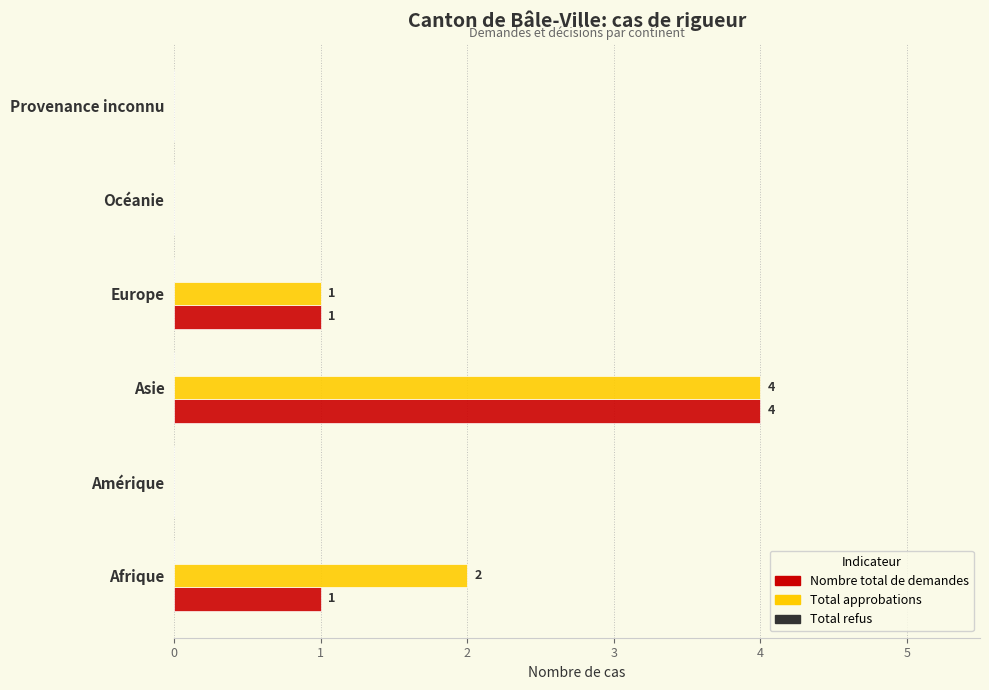

What is the sum of all Nombre total de demandes values?

6